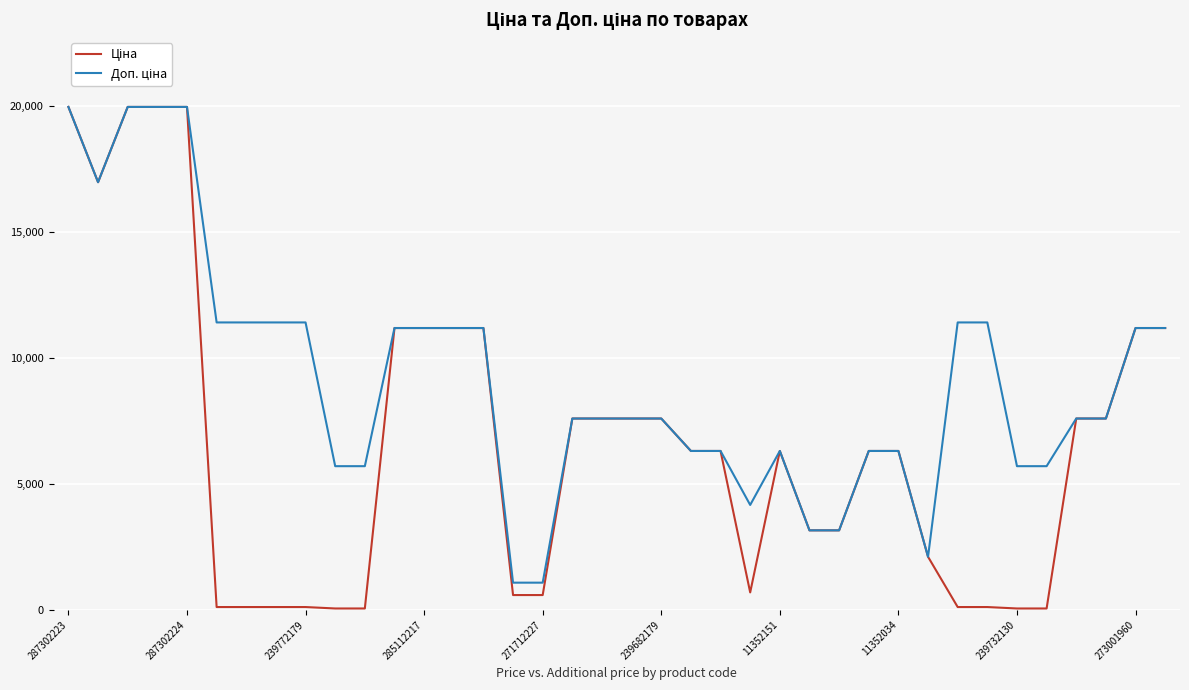

What is the greatest value displayed?

19964.2